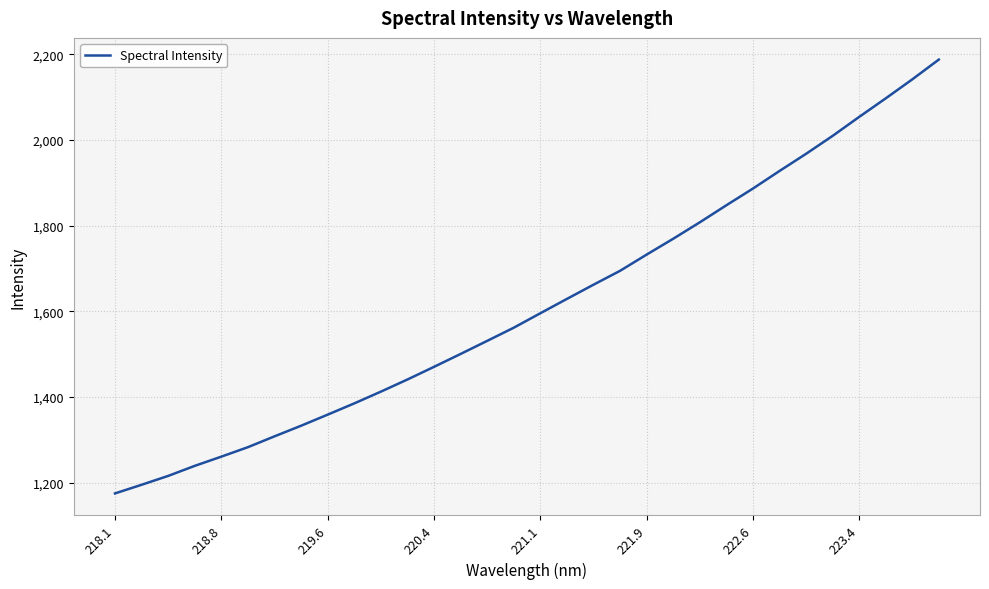

What is the maximum value shown in the chart?

2187.9